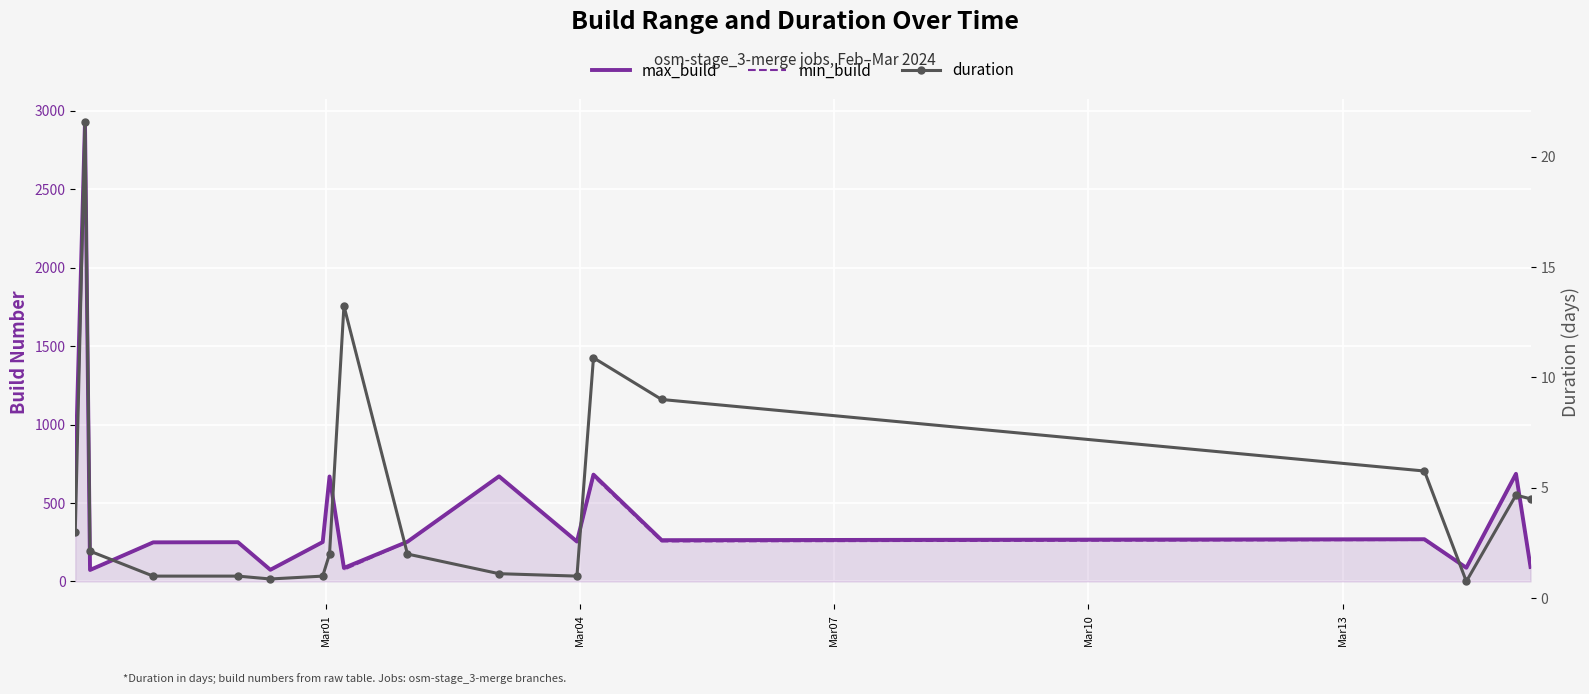

What is the lowest value of the max_build series?

73.0